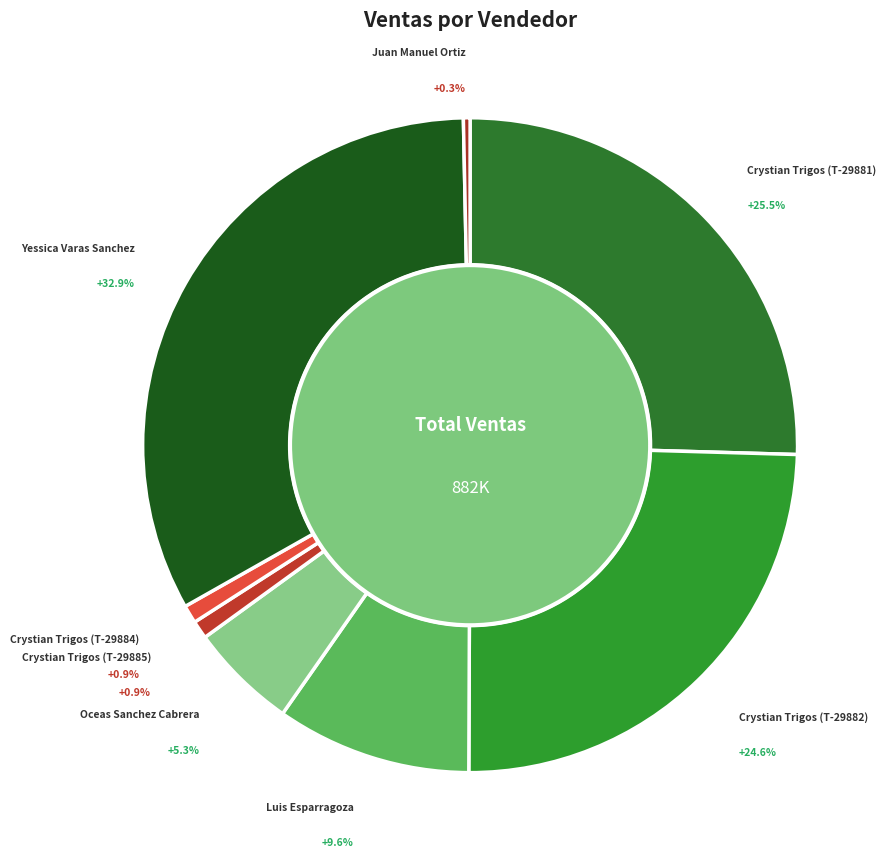

Which slice is the smallest?

Juan Manuel Ortiz